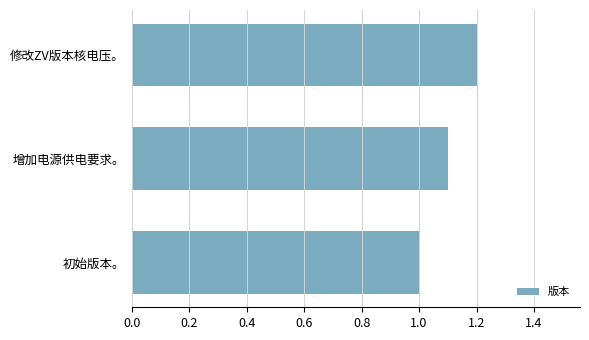

Rank the categories by value from highest to lowest.

修改ZV版本核电压。, 增加电源供电要求。, 初始版本。